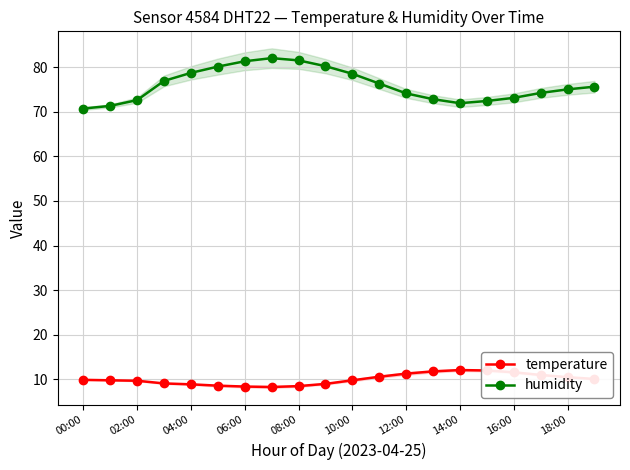

How many interior local valleys does the temperature series have?

1